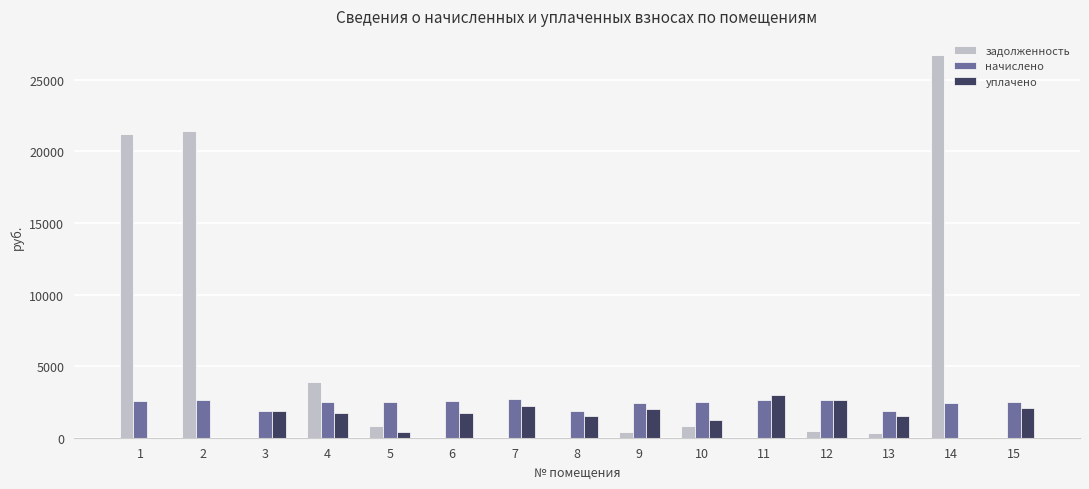

What is the greatest value displayed?

26726.5